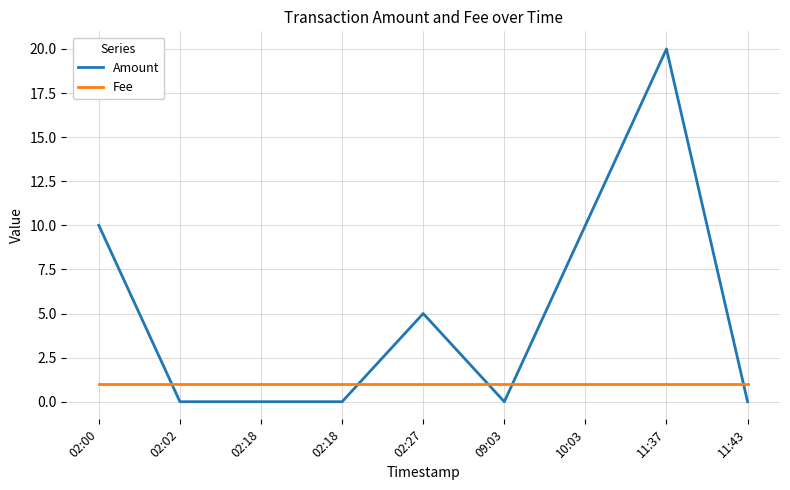

Where do Amount and Fee first cross each other?

02:00 and 02:02